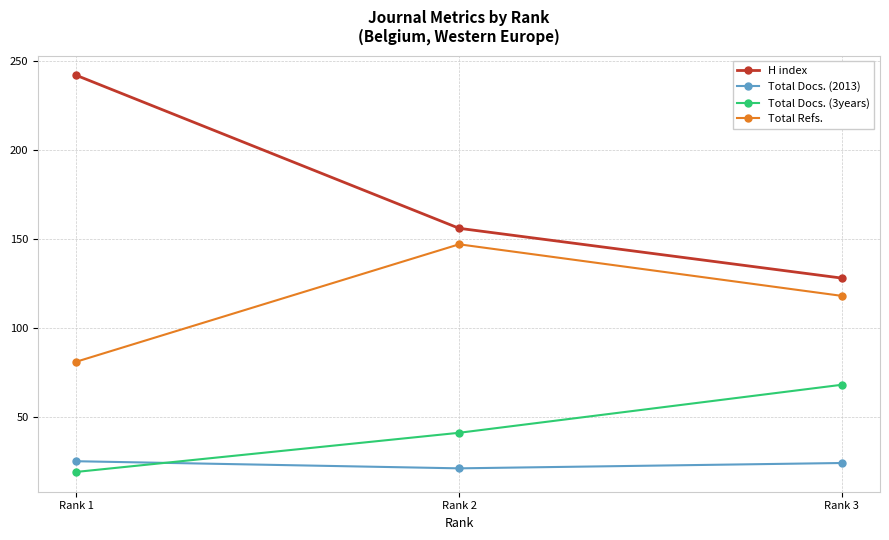

True or false: Total Docs. (2013) has a value of 39 at Rank 1.

False